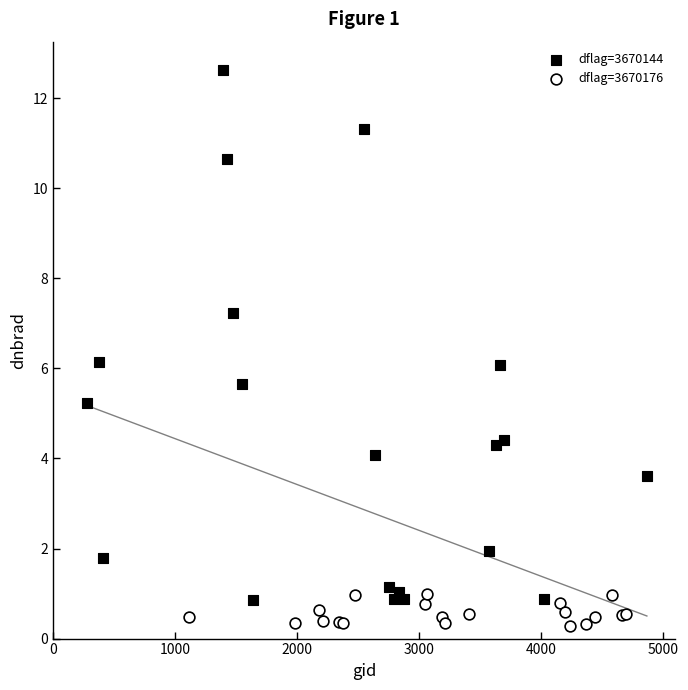

Which series contains the highest Y value?

dflag=3670144